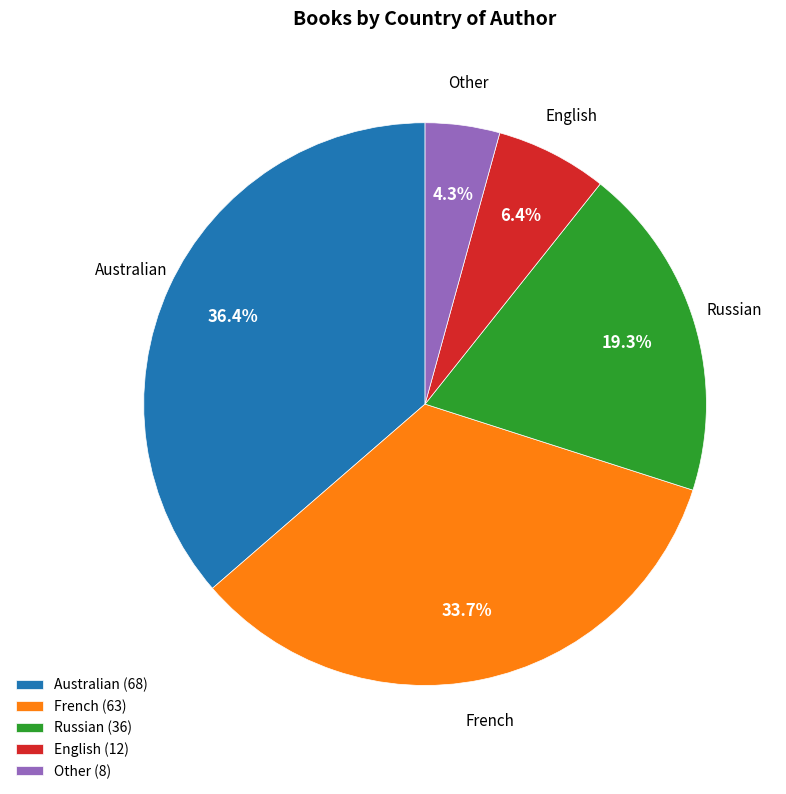

What is the ratio of the value at Other (8) to the value at English (12)?

0.7